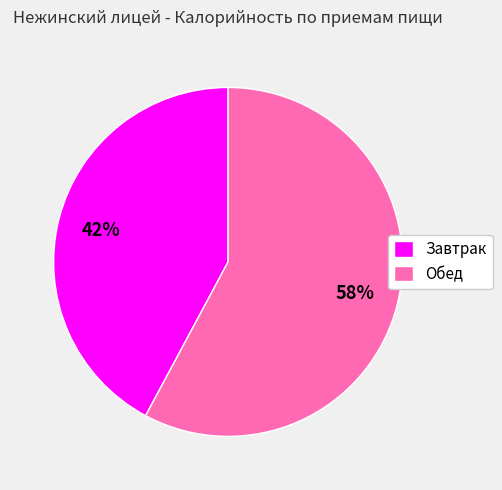

To the nearest percent, what is the difference between the Обед and Завтрак slice percentages?

16%